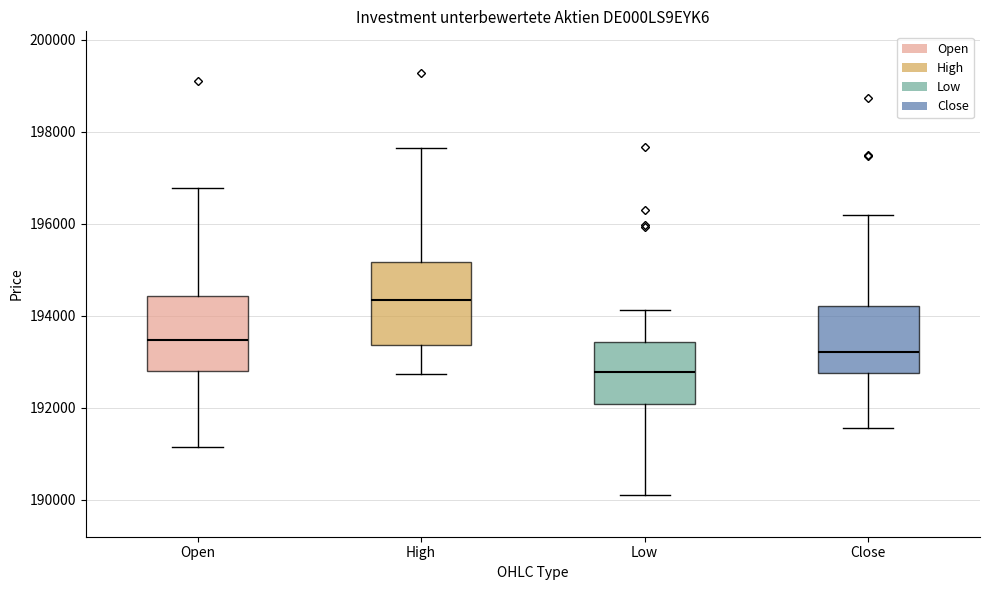

Reading left to right, read every box against the y-axis: the position of its median line, the range the box covers, and the ends of its whiskers. The values are not printed on the chart, so give them approximately, as read against the axis.

Open: median 193400, box 192800 to 194400, whiskers 191200 to 196800
High: median 194400, box 193400 to 195200, whiskers 192800 to 197600
Low: median 192800, box 192000 to 193400, whiskers 190200 to 194200
Close: median 193200, box 192800 to 194200, whiskers 191600 to 196200